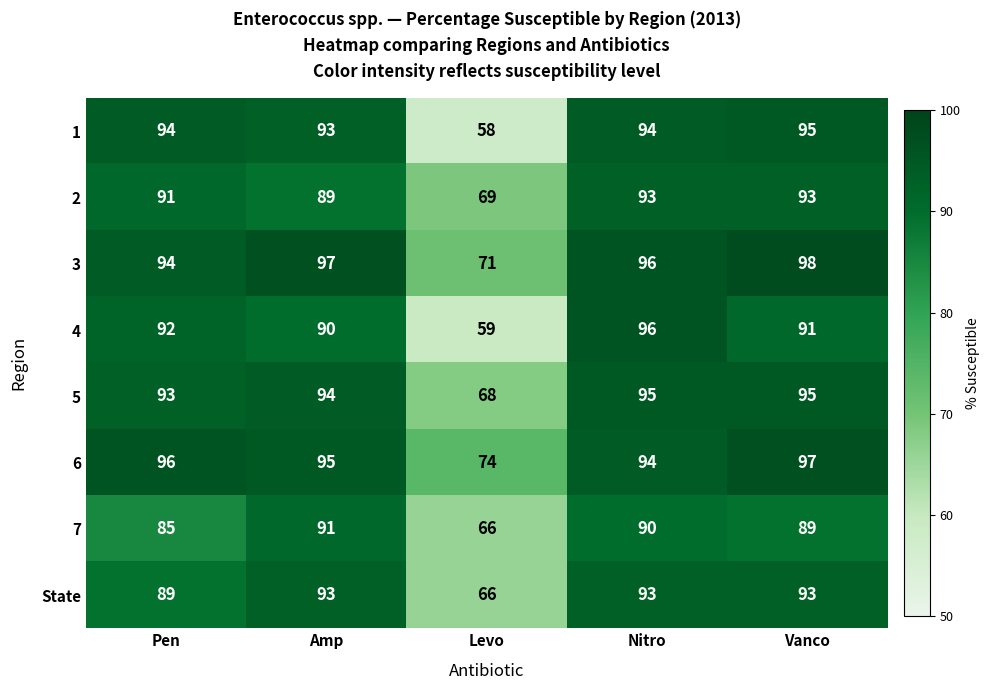

At how many categories does at least one series exceed 66?

5